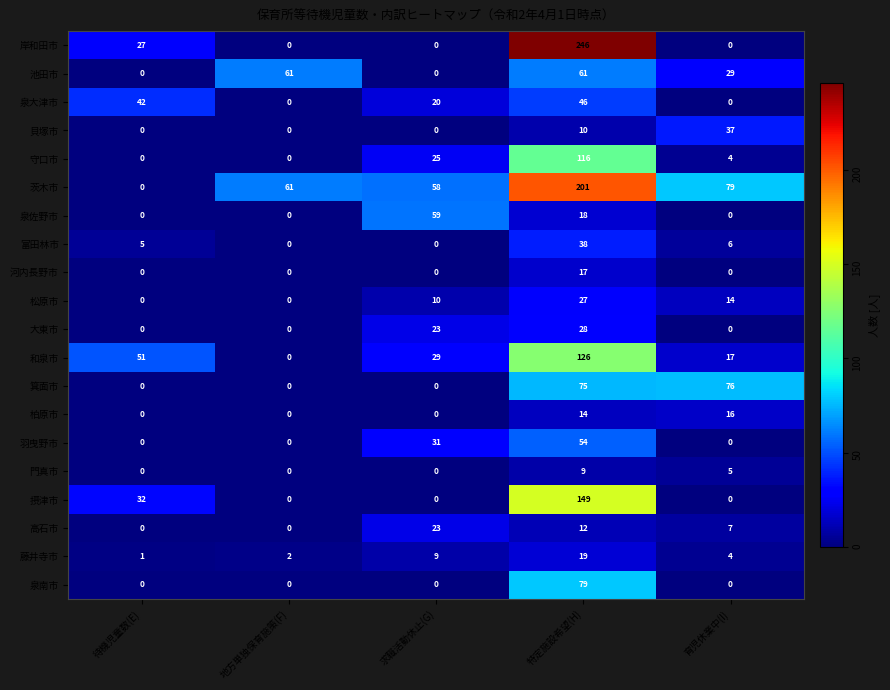

Which series has the largest total across all categories?

茨木市